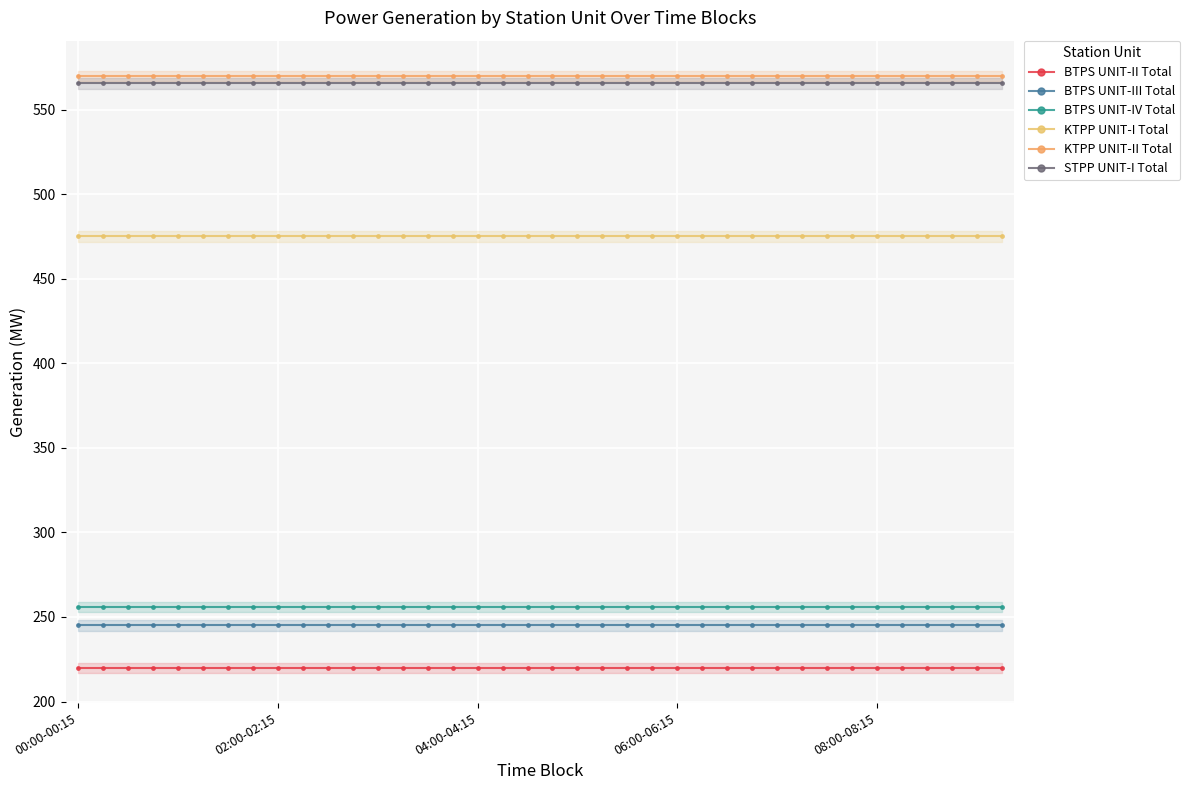

Which category has the highest value across all series?

00:00-00:15